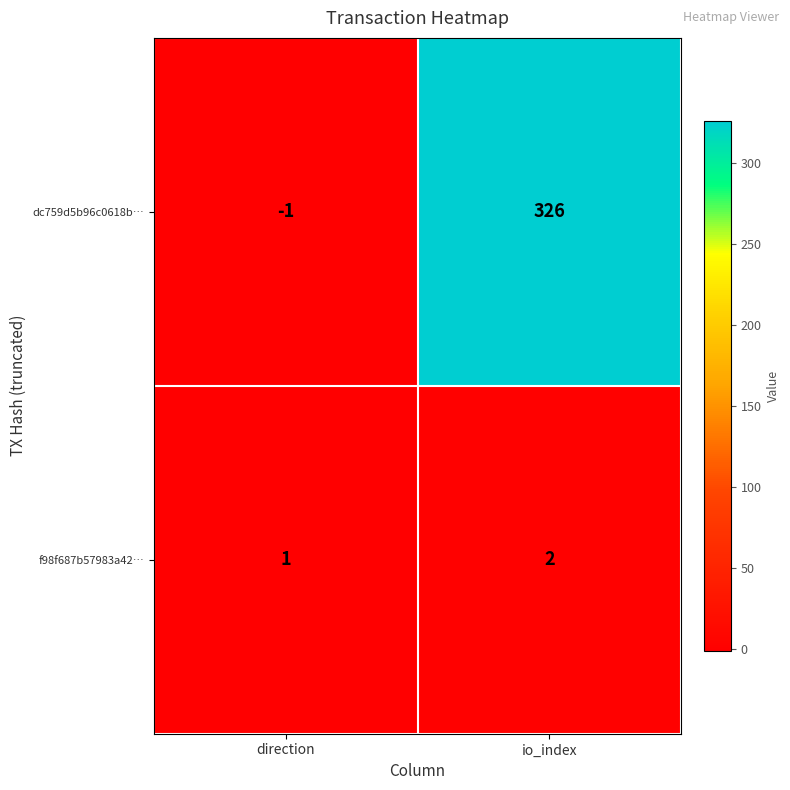

Where is dc759d5b96c0618b… nearest to the value 162?

direction